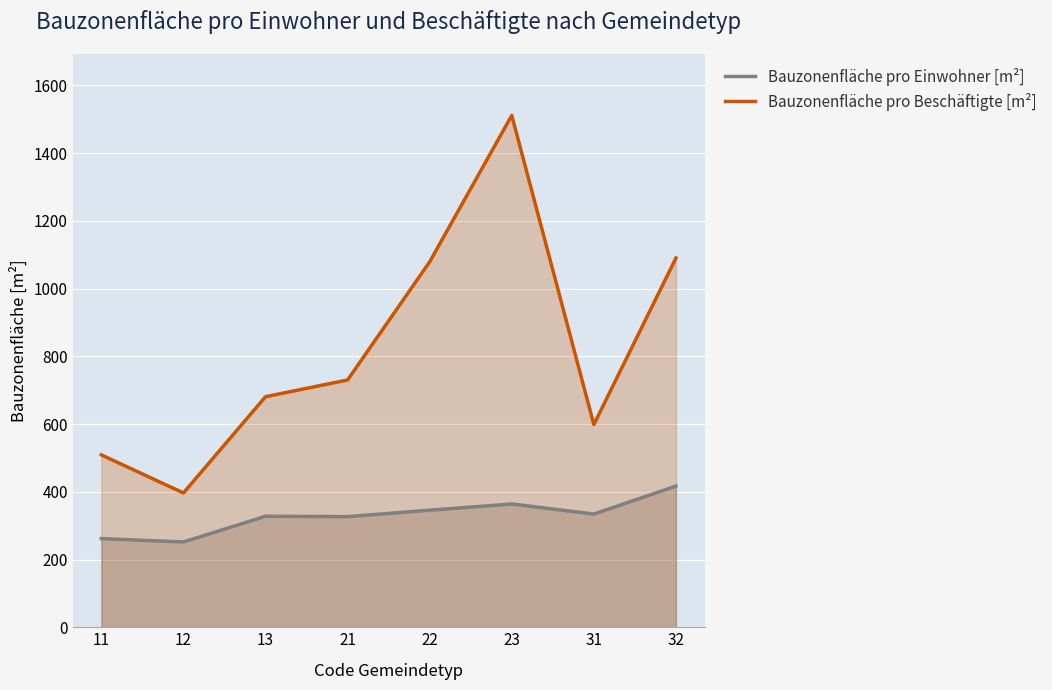

True or false: Bauzonenfläche pro Einwohner [m²] and Bauzonenfläche pro Beschäftigte [m²] intersect in this chart.

False